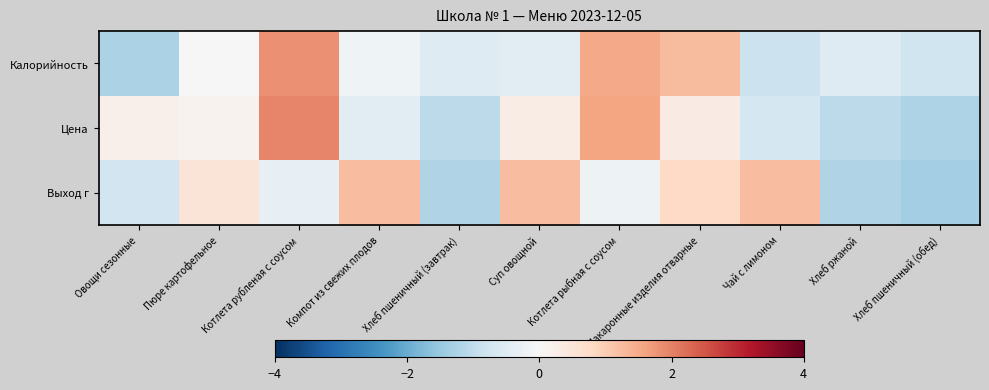

Reading left to right, transcribe all the data shown in this chart.

Калорийность: Овощи сезонные=-1.3	Пюре картофельное=-0.0	Котлета рубленая с соусом=1.8	Компот из свежих плодов=-0.2	Хлеб пшеничный (завтрак)=-0.5	Суп овощной=-0.4	Котлета рыбная с соусом=1.5	Макаронные изделия отварные=1.3	Чай с лимоном=-0.9	Хлеб ржаной=-0.5	Хлеб пшеничный (обед)=-0.8
Цена: Овощи сезонные=0.2	Пюре картофельное=0.1	Котлета рубленая с соусом=2.0	Компот из свежих плодов=-0.4	Хлеб пшеничный (завтрак)=-1.1	Суп овощной=0.3	Котлета рыбная с соусом=1.6	Макаронные изделия отварные=0.3	Чай с лимоном=-0.7	Хлеб ржаной=-1.1	Хлеб пшеничный (обед)=-1.2
Выход г: Овощи сезонные=-0.8	Пюре картофельное=0.5	Котлета рубленая с соусом=-0.3	Компот из свежих плодов=1.2	Хлеб пшеничный (завтрак)=-1.2	Суп овощной=1.2	Котлета рыбная с соусом=-0.2	Макаронные изделия отварные=0.8	Чай с лимоном=1.2	Хлеб ржаной=-1.2	Хлеб пшеничный (обед)=-1.3